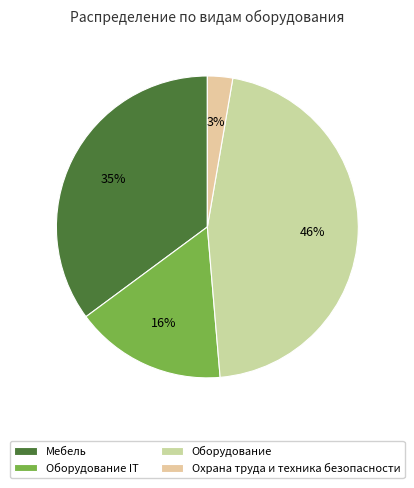

How many slices are in this pie chart?

4